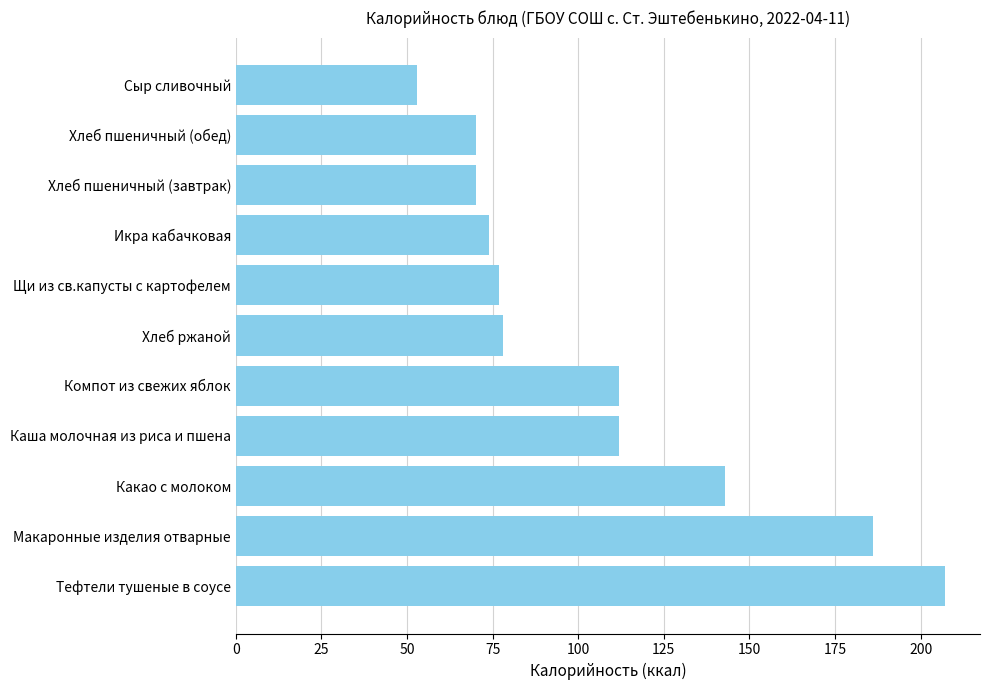

What is the ratio of the value at Щи из св.капусты с картофелем to the value at Какао с молоком?

0.5